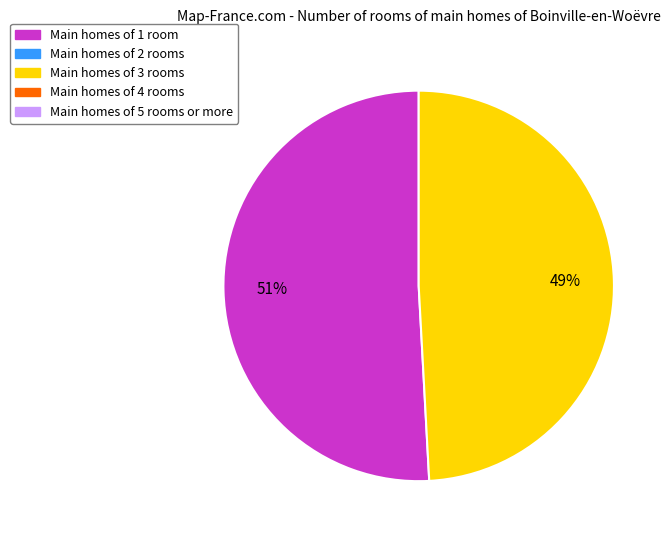

Is there a majority slice in this chart?

Yes